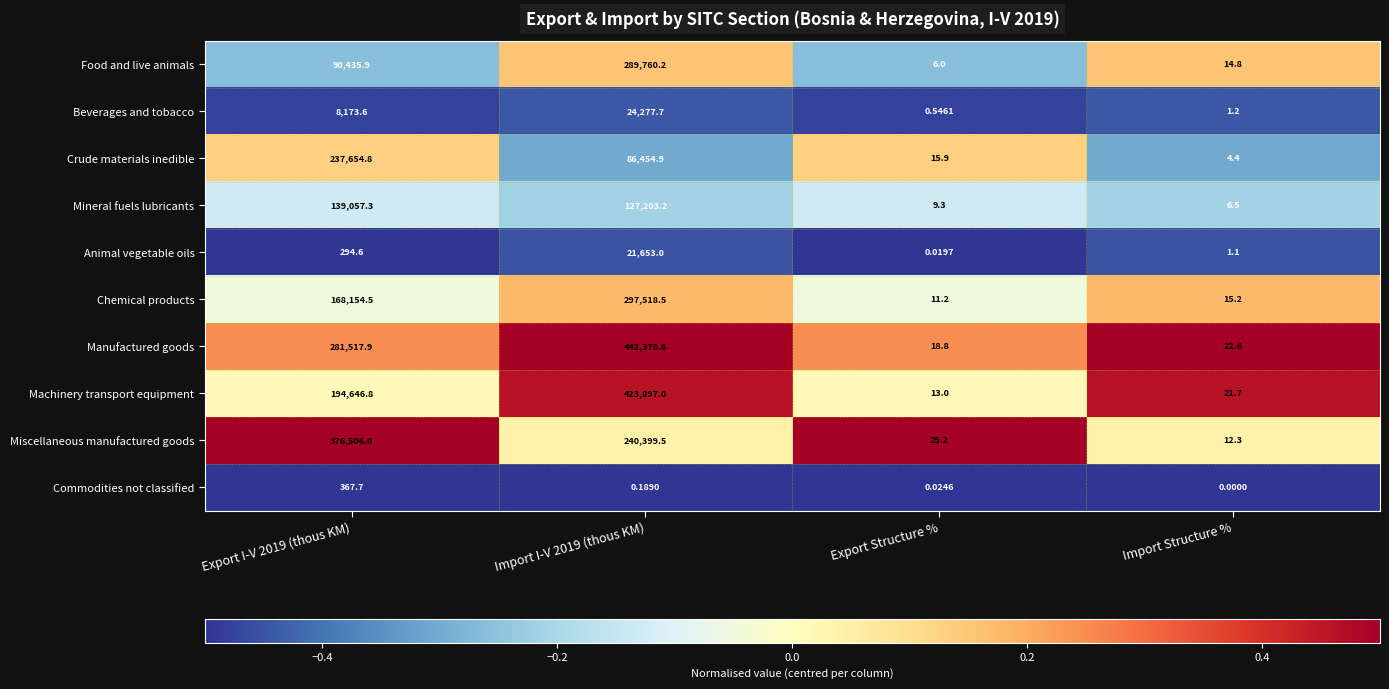

Which series has the largest range (max minus min)?

Manufactured goods